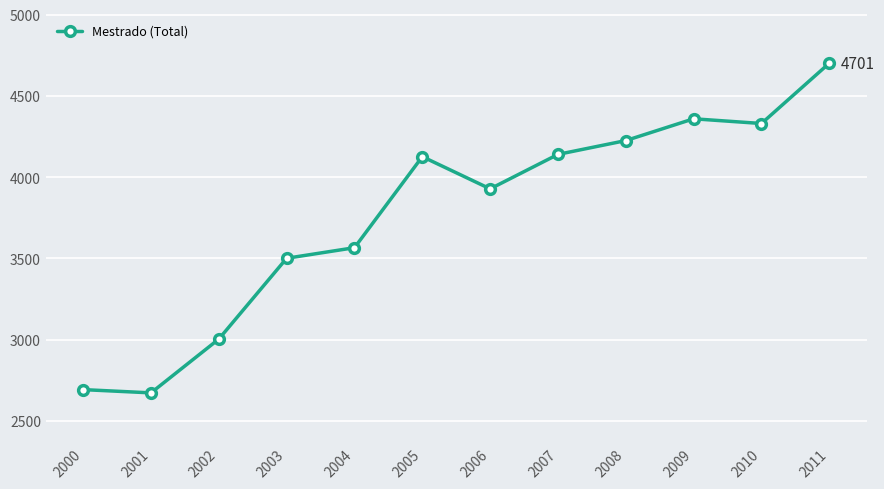

What is the minimum value shown in the chart?

2673